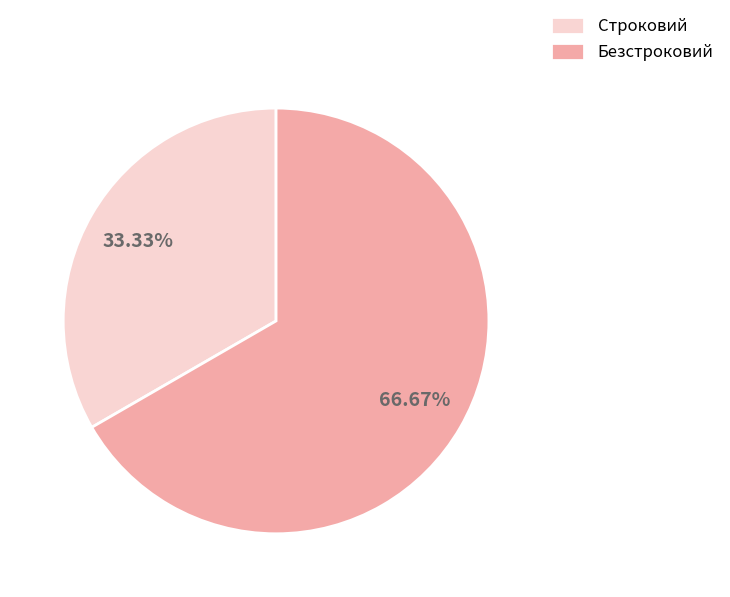

To the nearest percent, what is the difference between the largest and smallest slice percentages?

33%